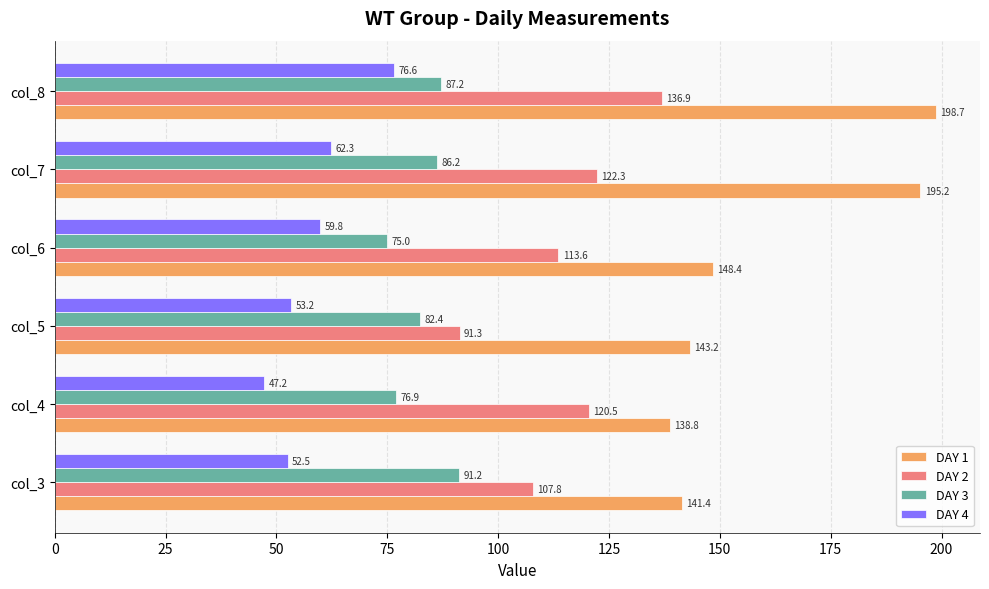

At which label is DAY 3 closest to 83?

col_5